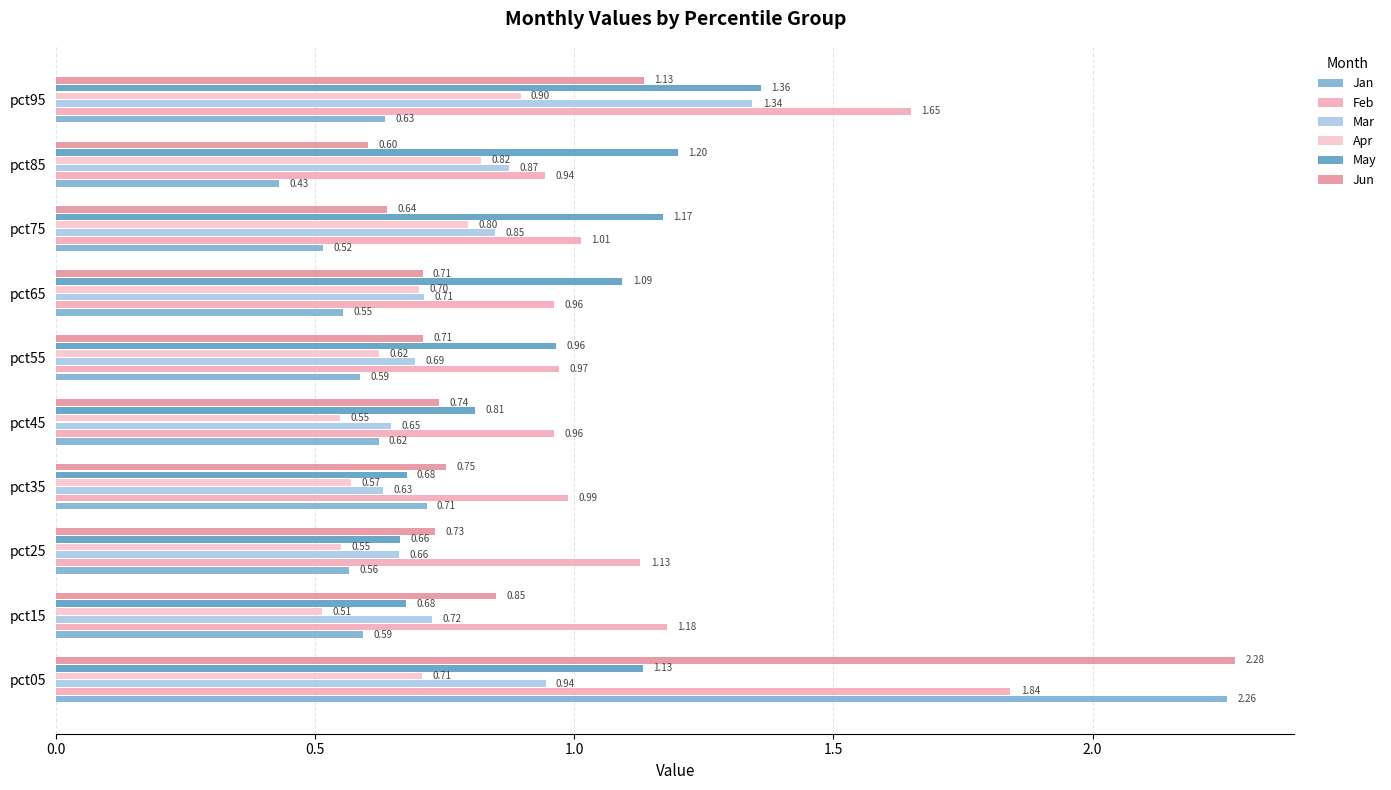

How many distinct data groups are displayed?

6